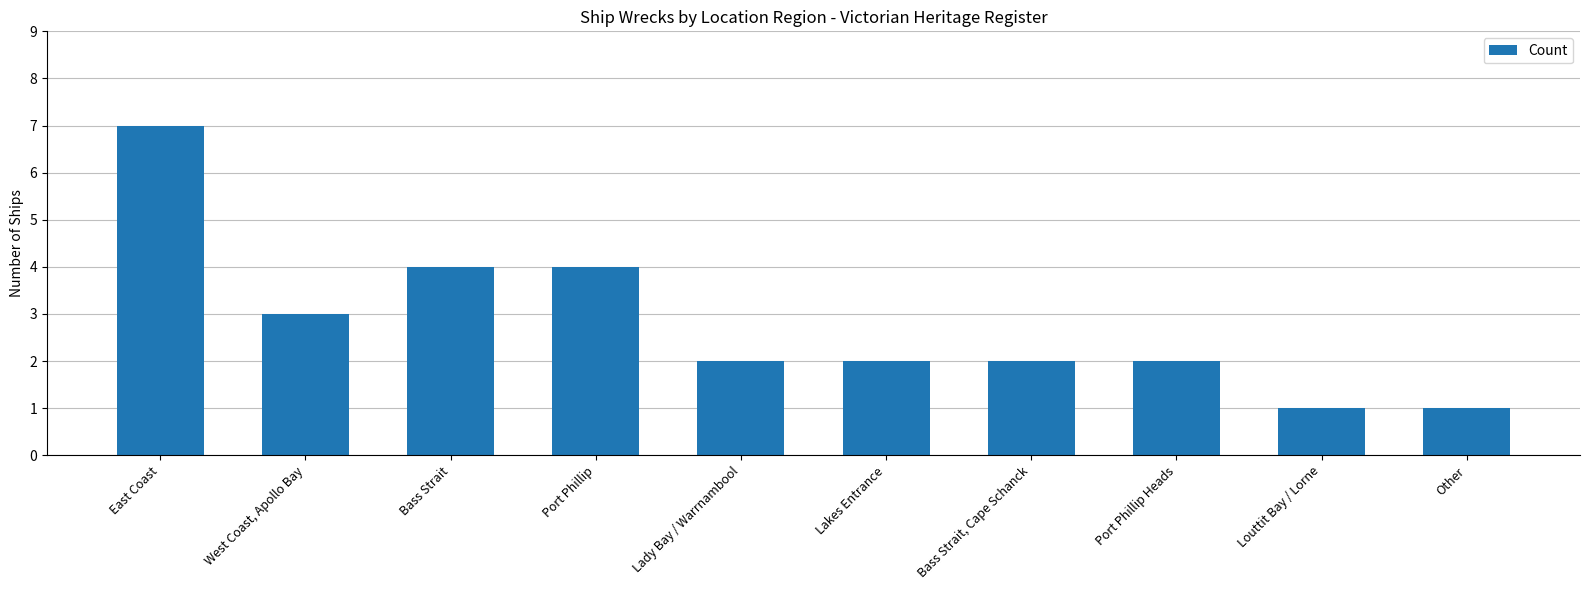

What is the ratio of the value at Port Phillip to the value at Other?

4.0